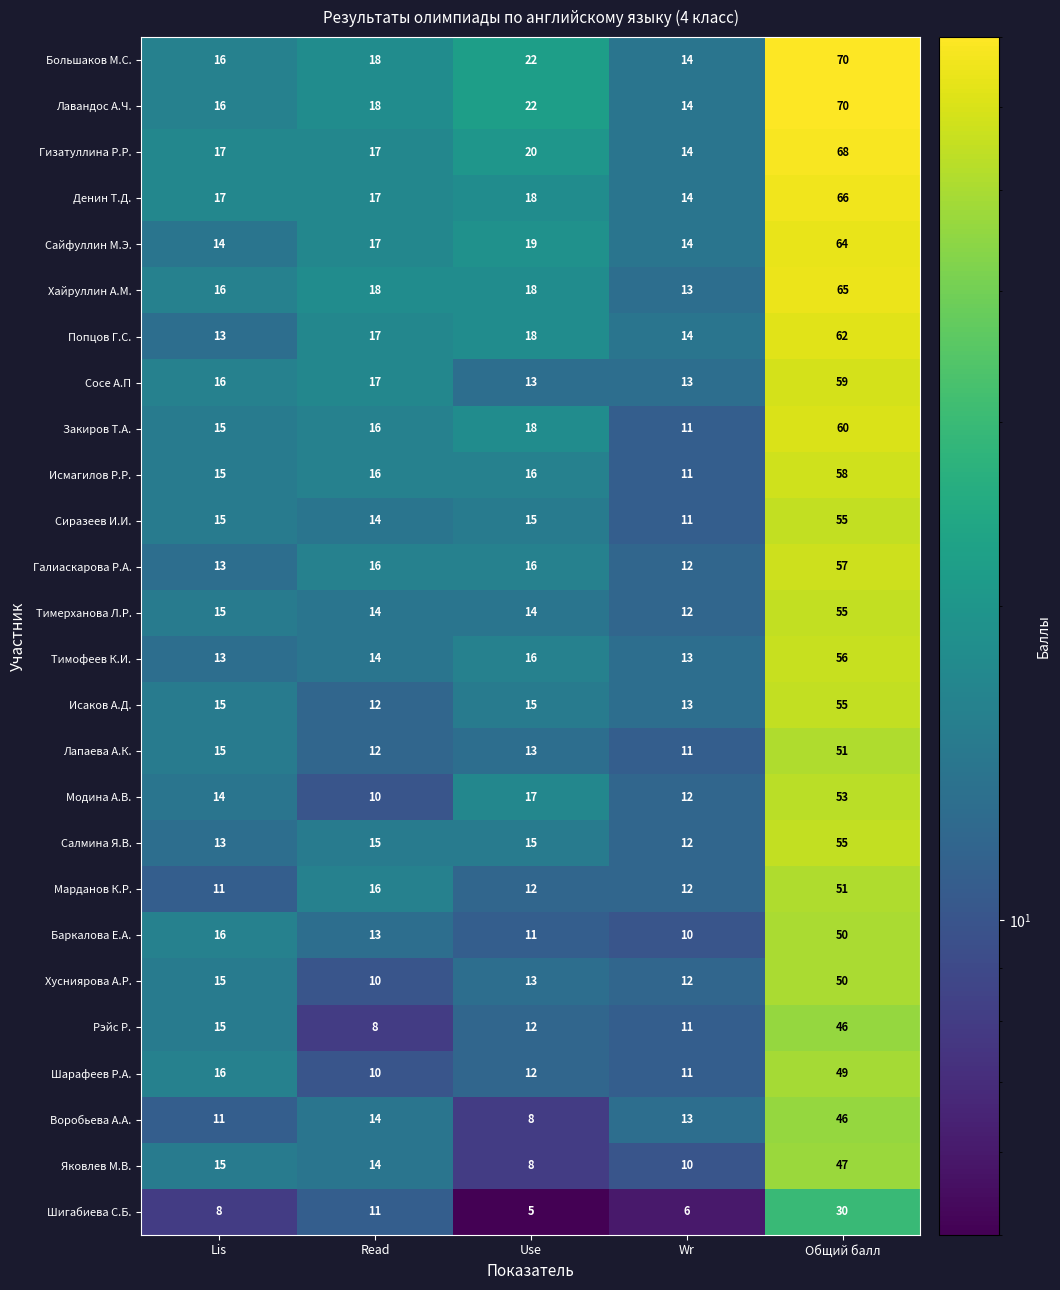

Where is Баркалова Е.А. nearest to the value 30?

Lis